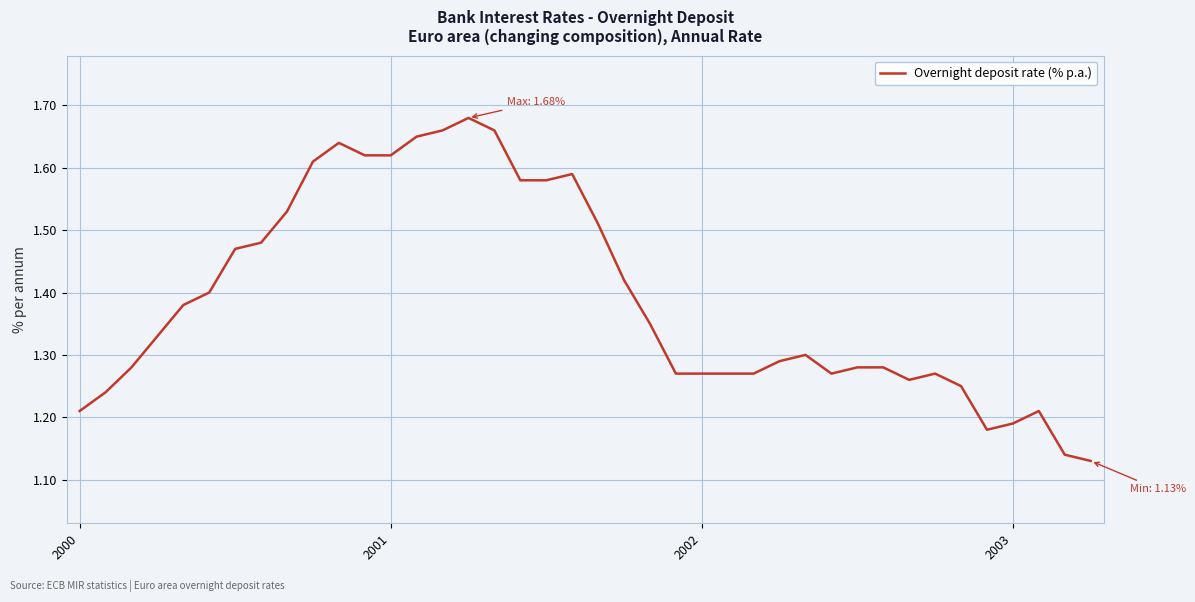

True or false: the data has more than 0 interior local peaks.

True